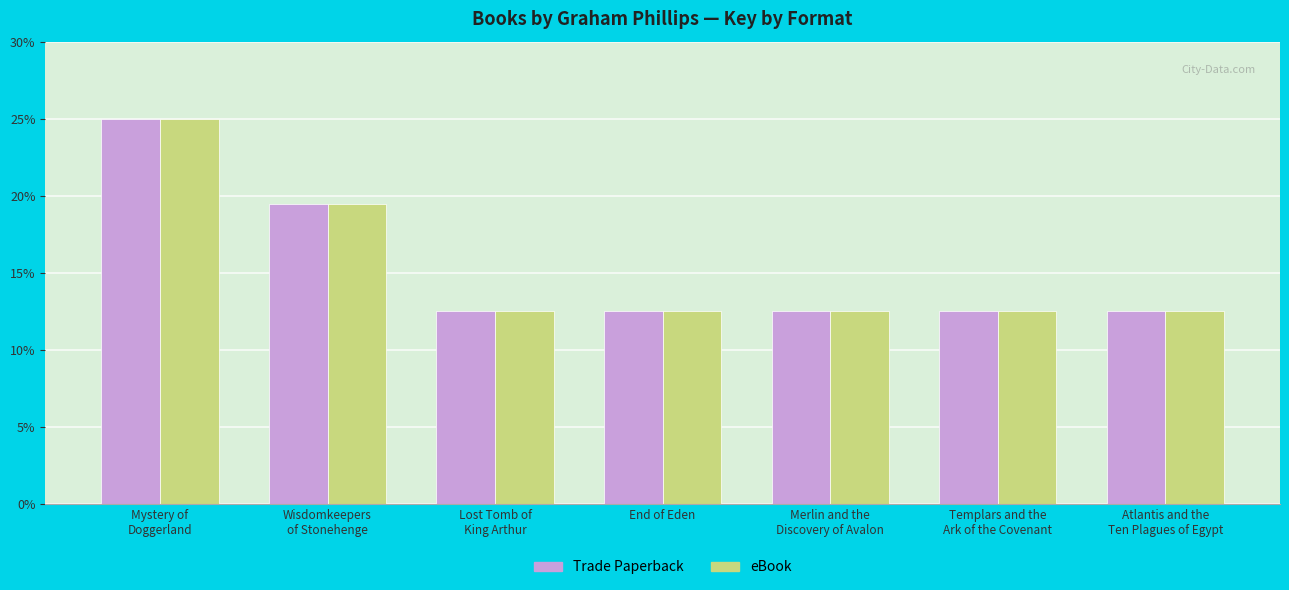

Where is Trade Paperback nearest to the value 18?

Wisdomkeepers
of Stonehenge